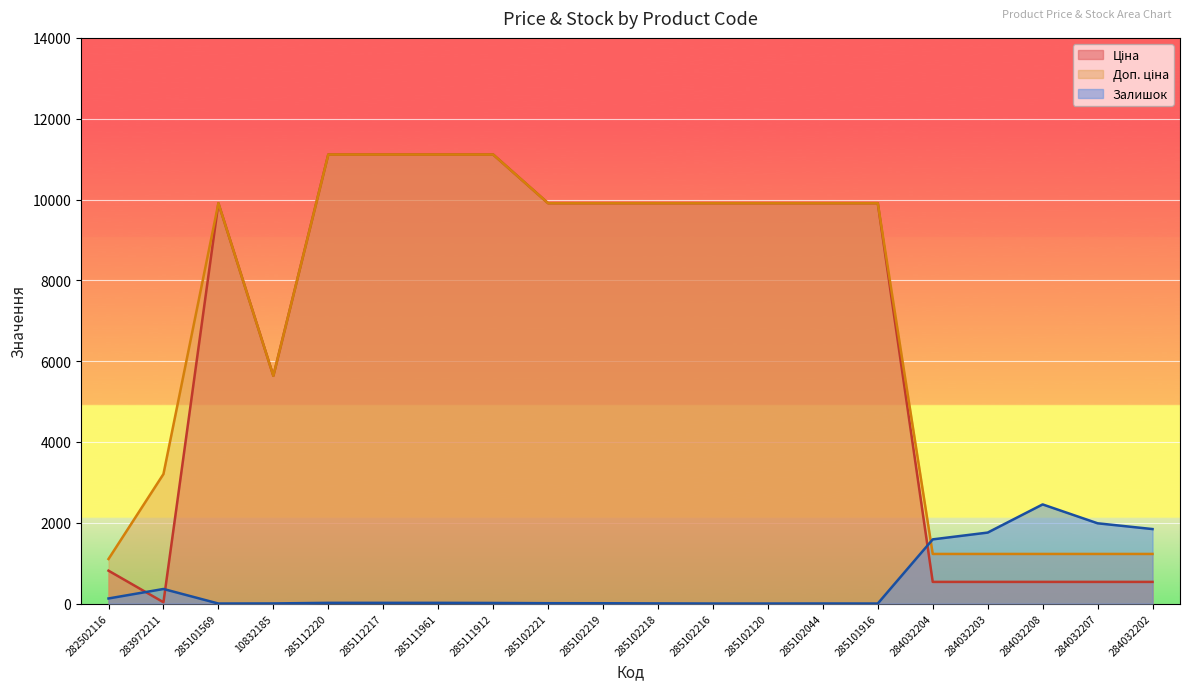

What is the difference between the second highest and second lowest values in the Доп. ціна series?

9886.4